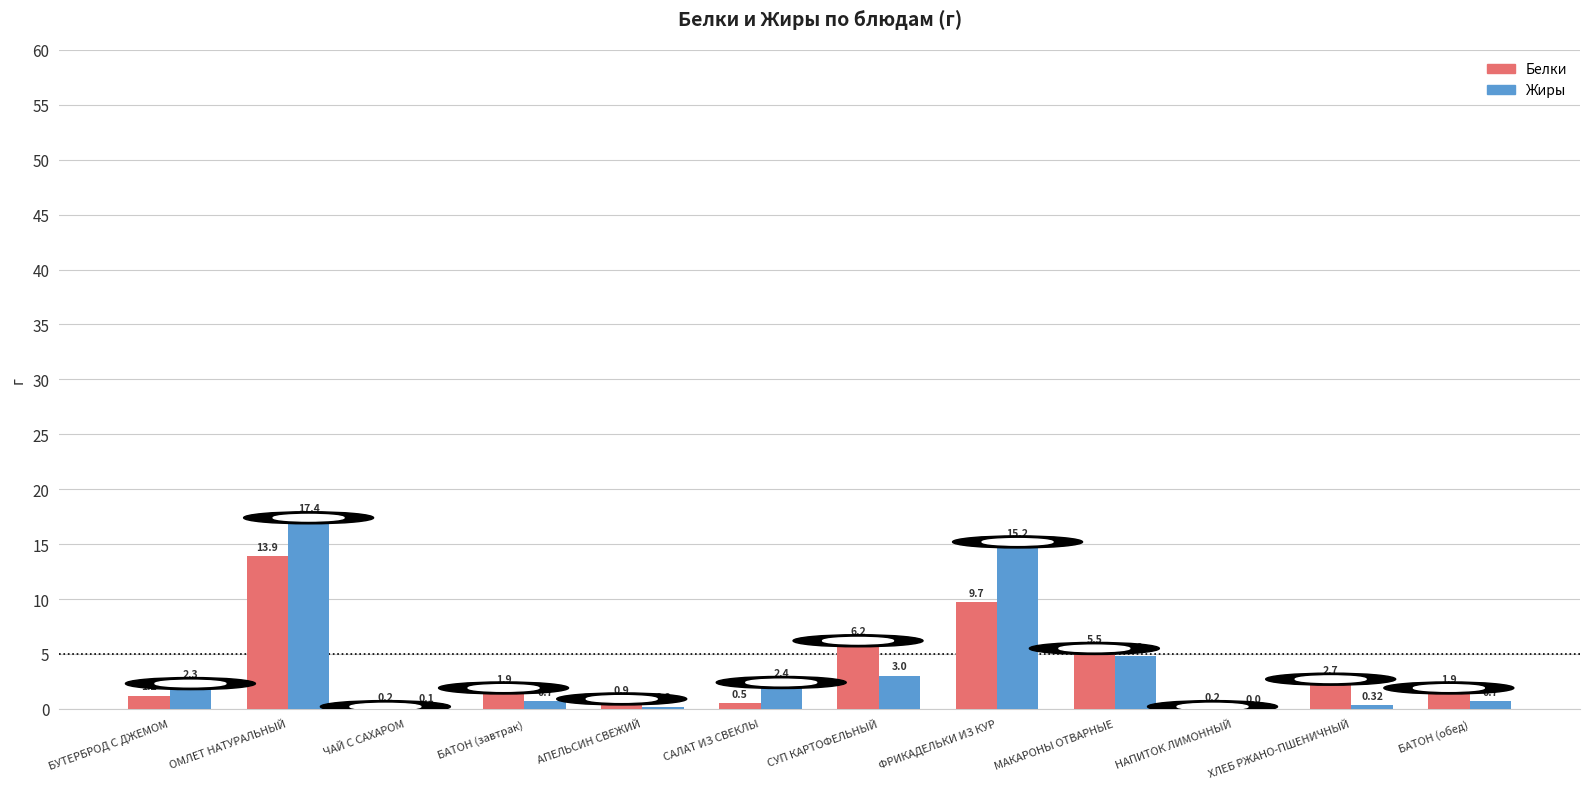

What is the average value of the Жиры series?

3.9